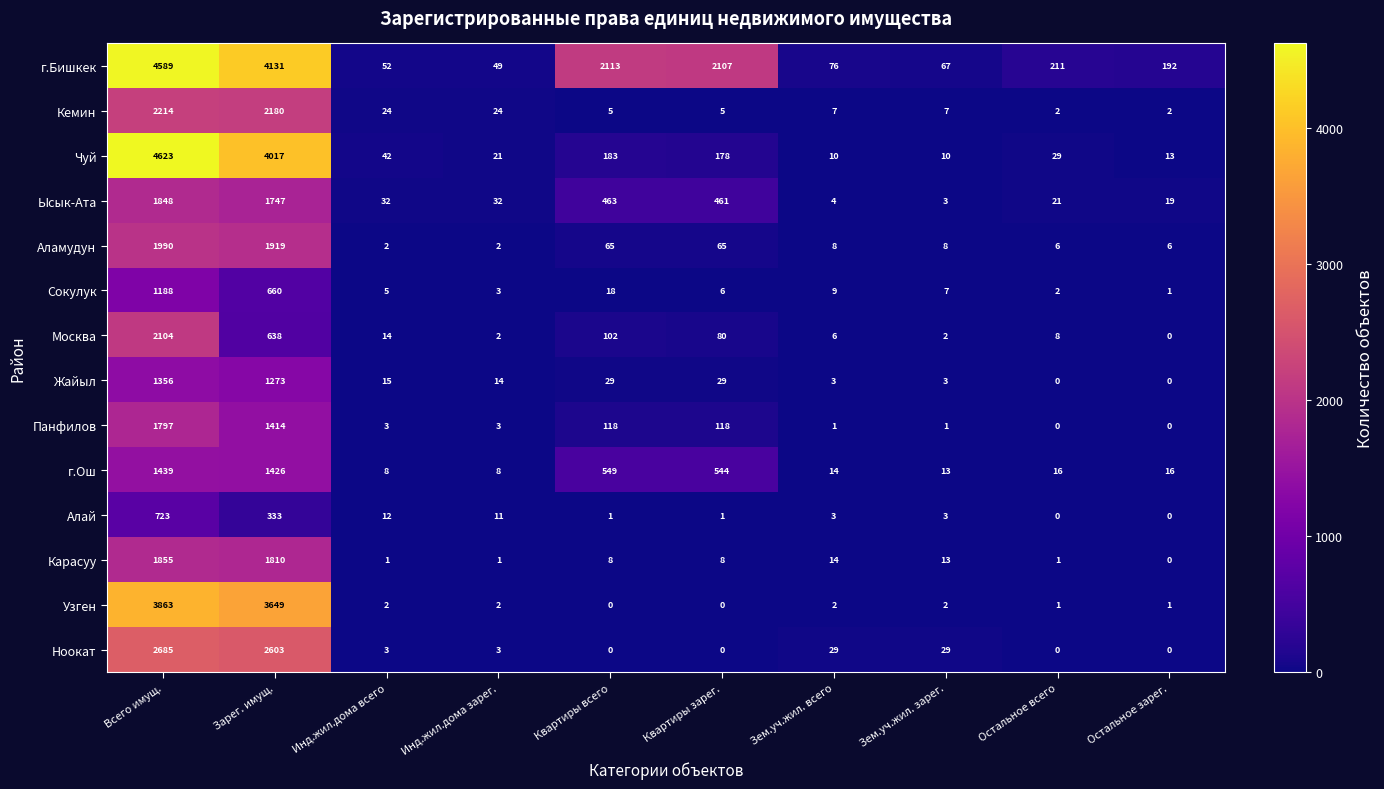

How many distinct data groups are displayed?

14